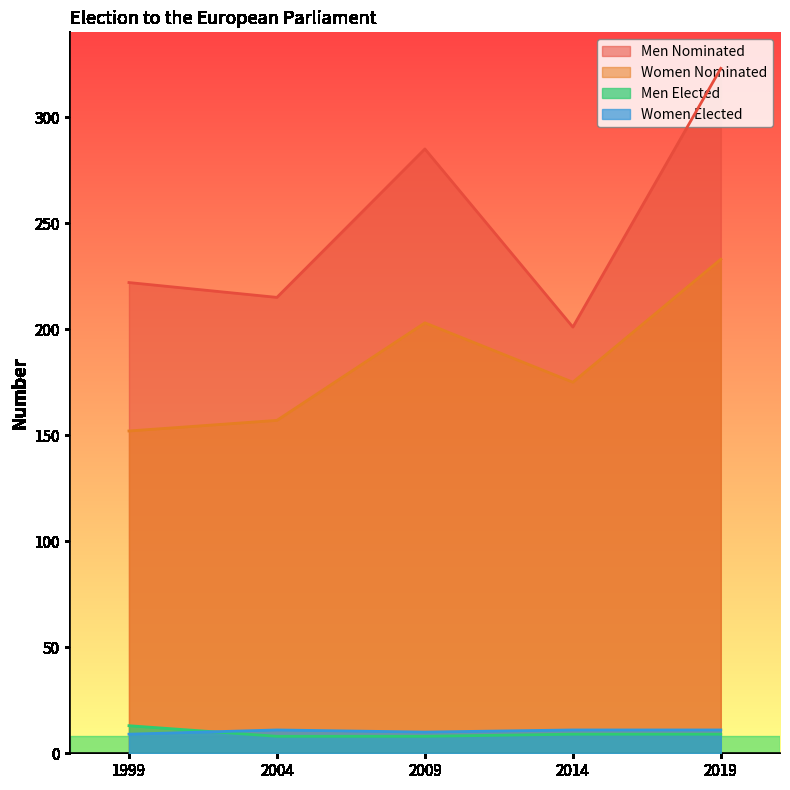

What is the value of the Women Elected point at the 2nd from the left?

11